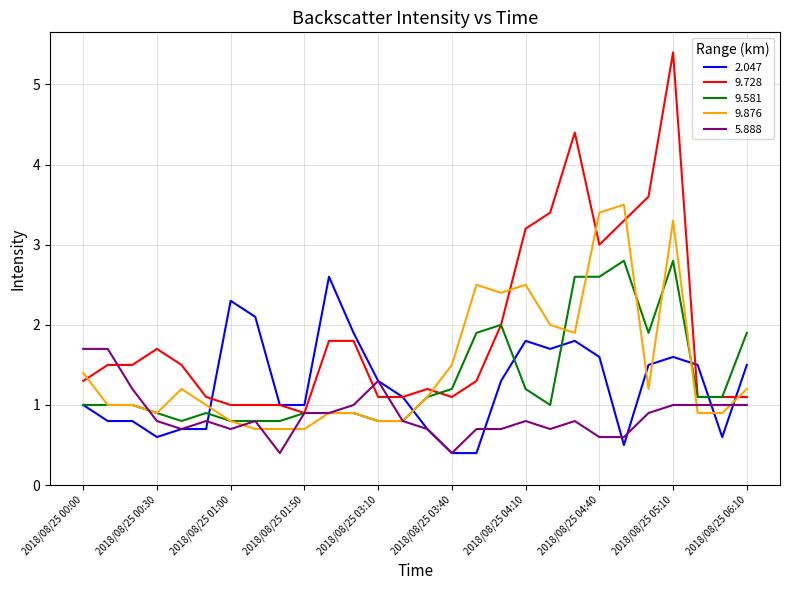

Which series has the largest total across all categories?

9.728